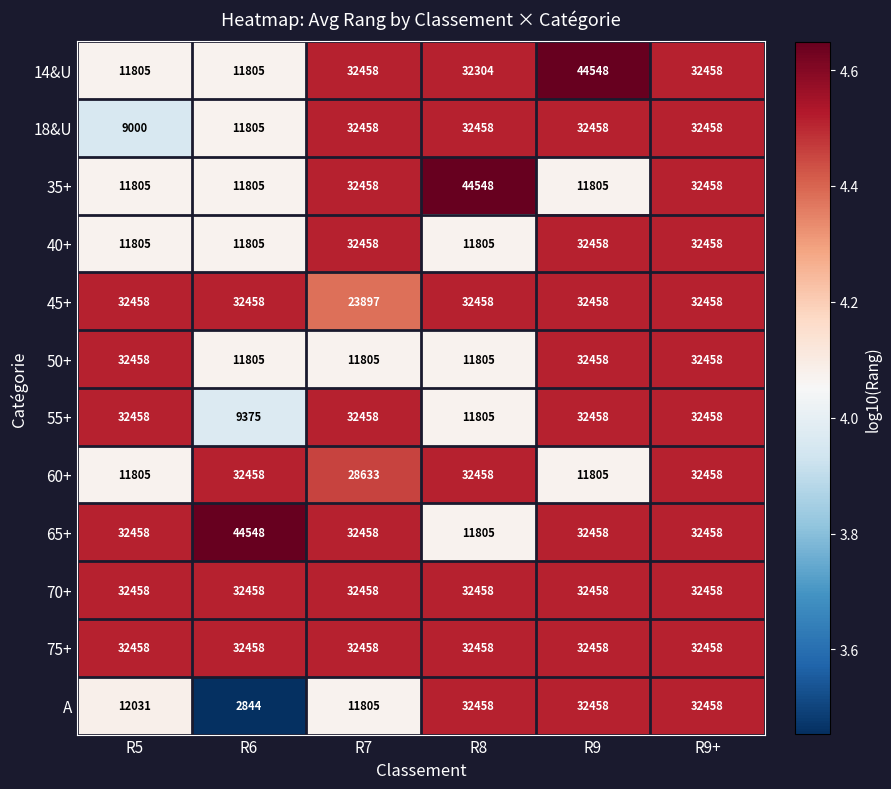

What is the average value of the 60+ series?

24936